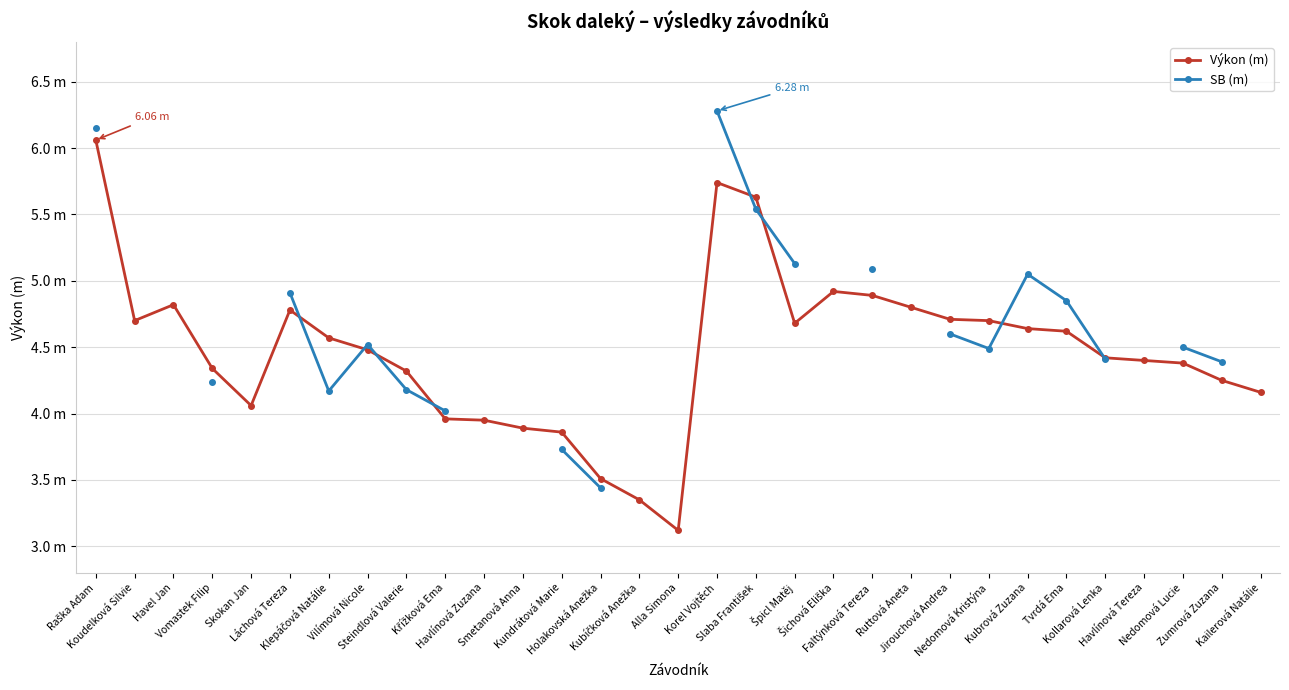

True or false: SB (m) has a value of 4.2 at Vomastek Filip.

True